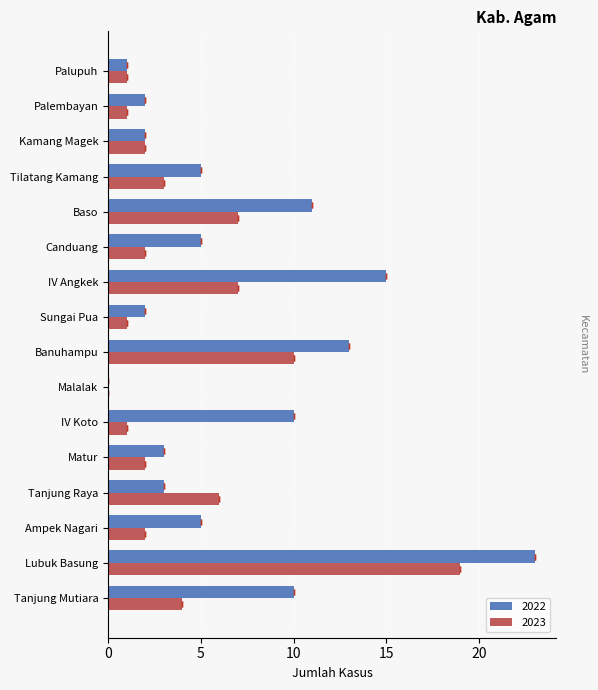

True or false: 2023 has a value of 7 at Tanjung Mutiara.

False